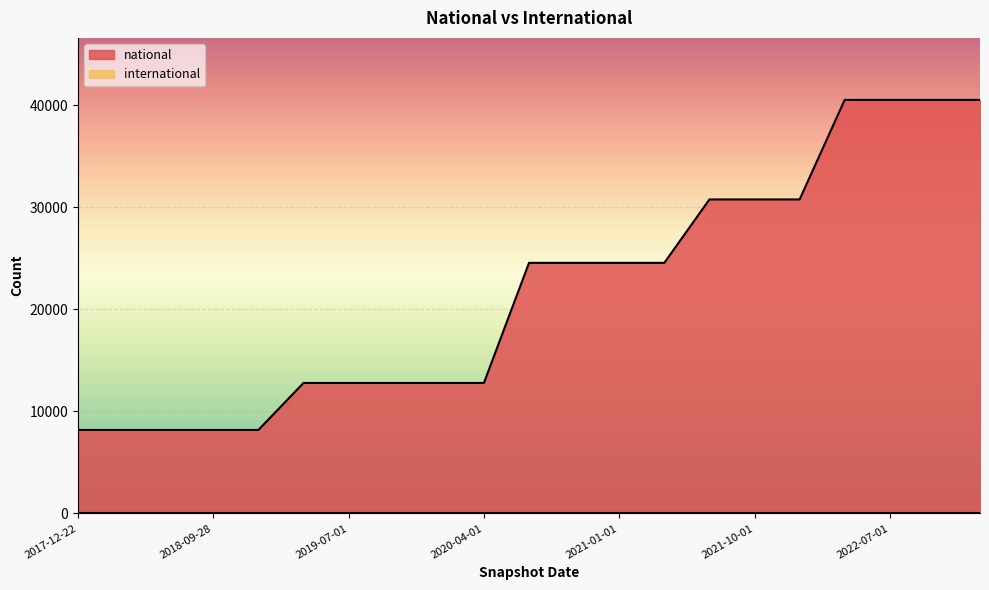

How many data points are above 24561?

7